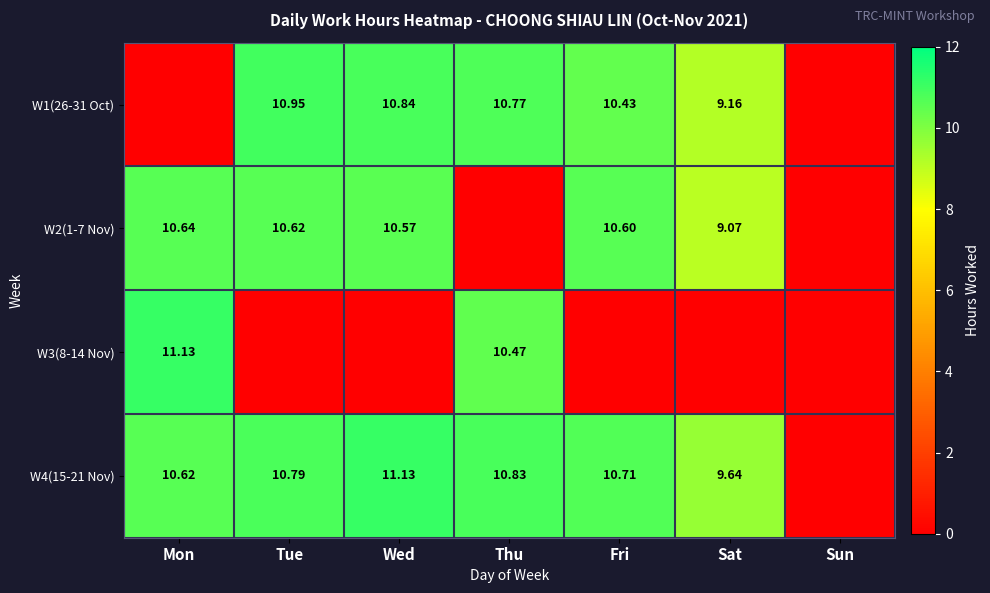

Which category has the highest value in the W2(1-7 Nov) series?

Mon